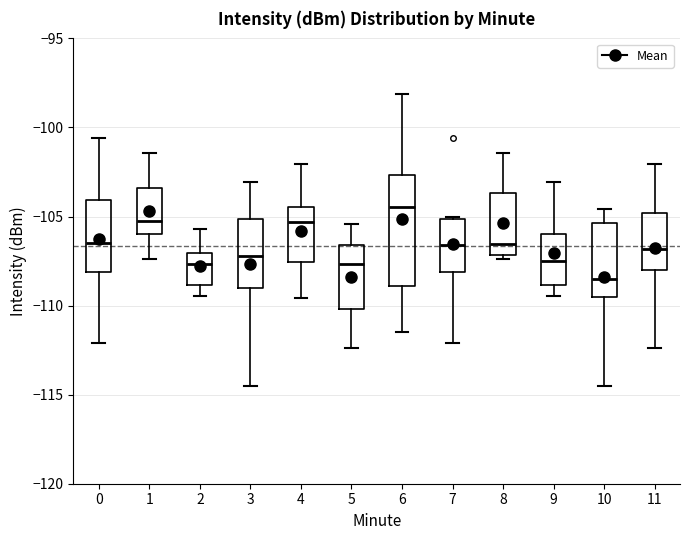

Where is the lower edge of the box at x = 2 on the y-axis? The values are not printed on the chart, so give them approximately, as read against the axis.

-109.0